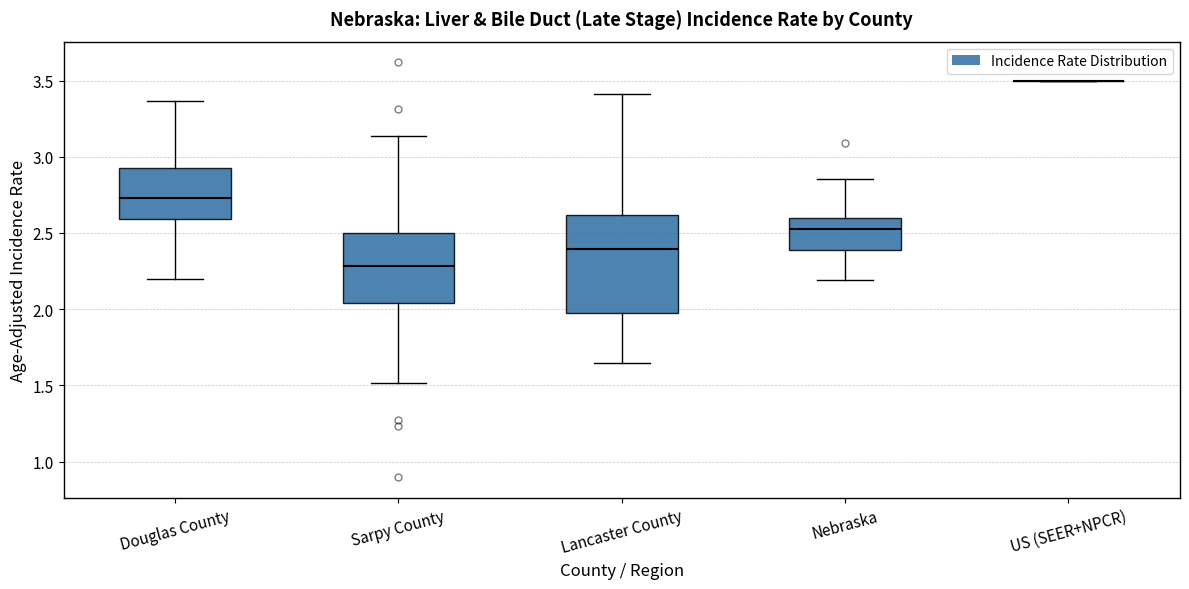

Where is the lower edge of the box for Lancaster County on the y-axis? The values are not printed on the chart, so give them approximately, as read against the axis.

2.00